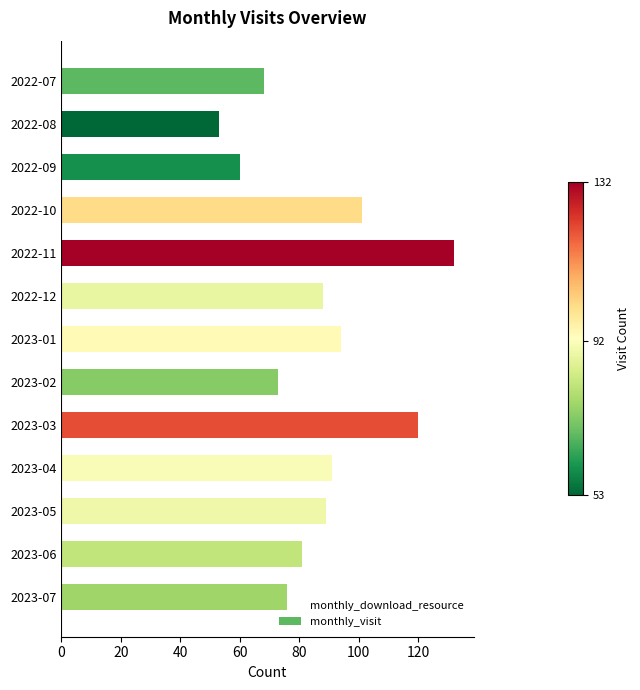

What is the change in value from 2022-09 to 2023-07?

+16